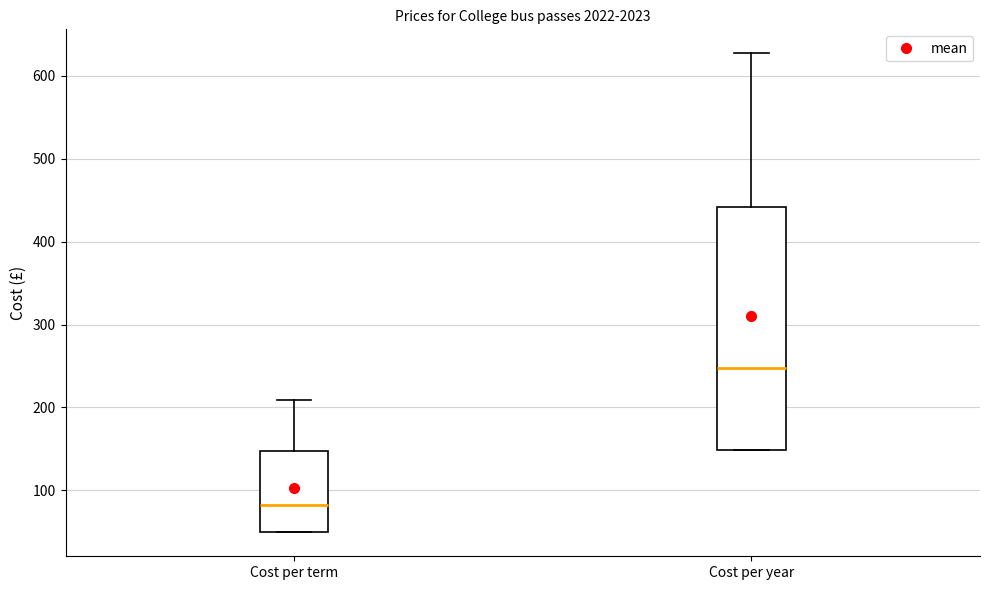

Which box is the tallest, from its lower edge to its upper edge?

Cost per year